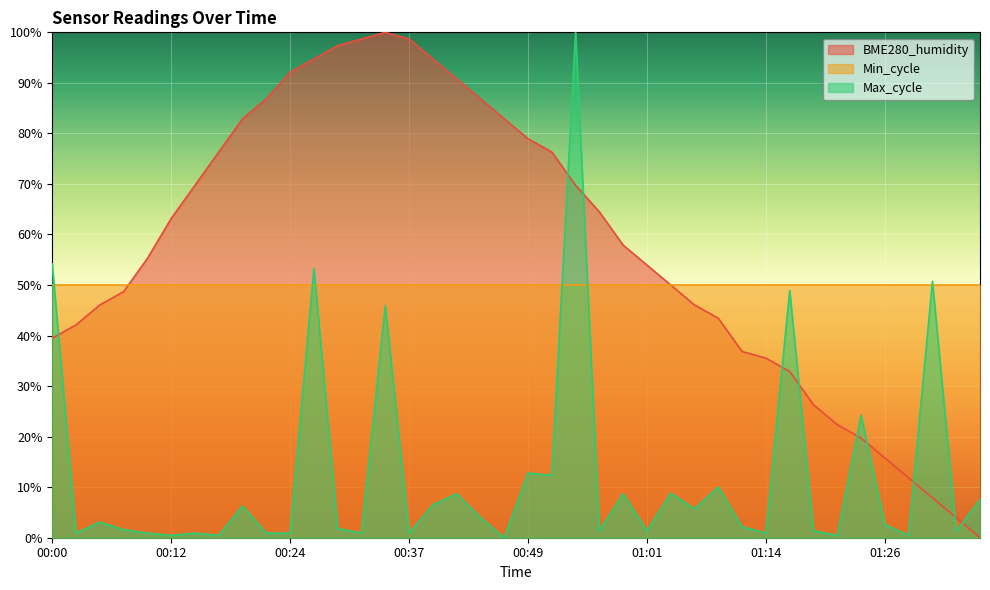

Which category has the lowest value in the Max_cycle series?

00:46